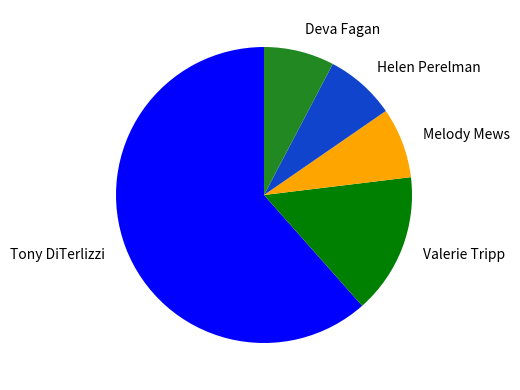

How many segments does this pie chart have?

5